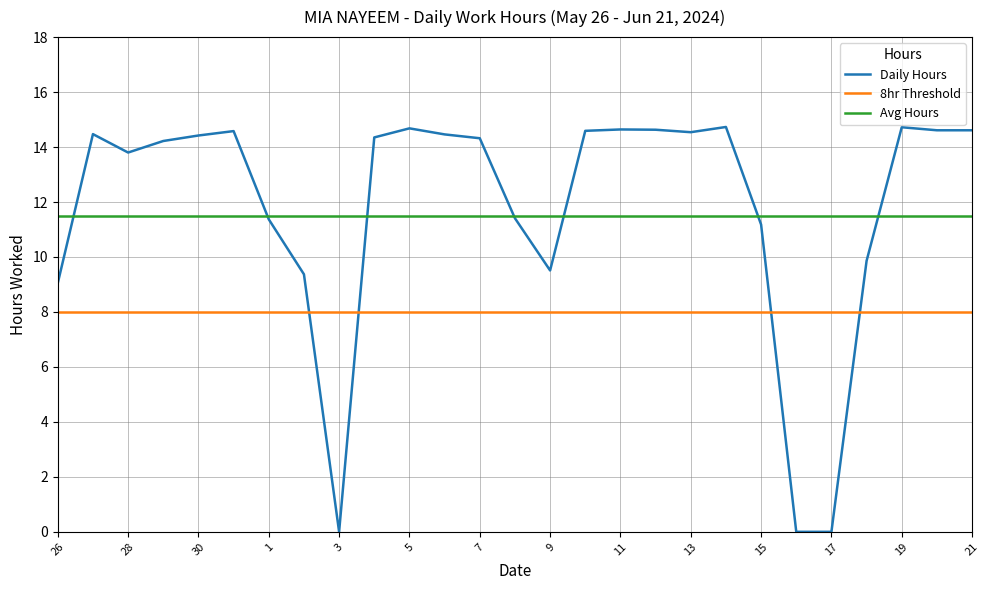

Which series has the widest spread of values?

Daily Hours